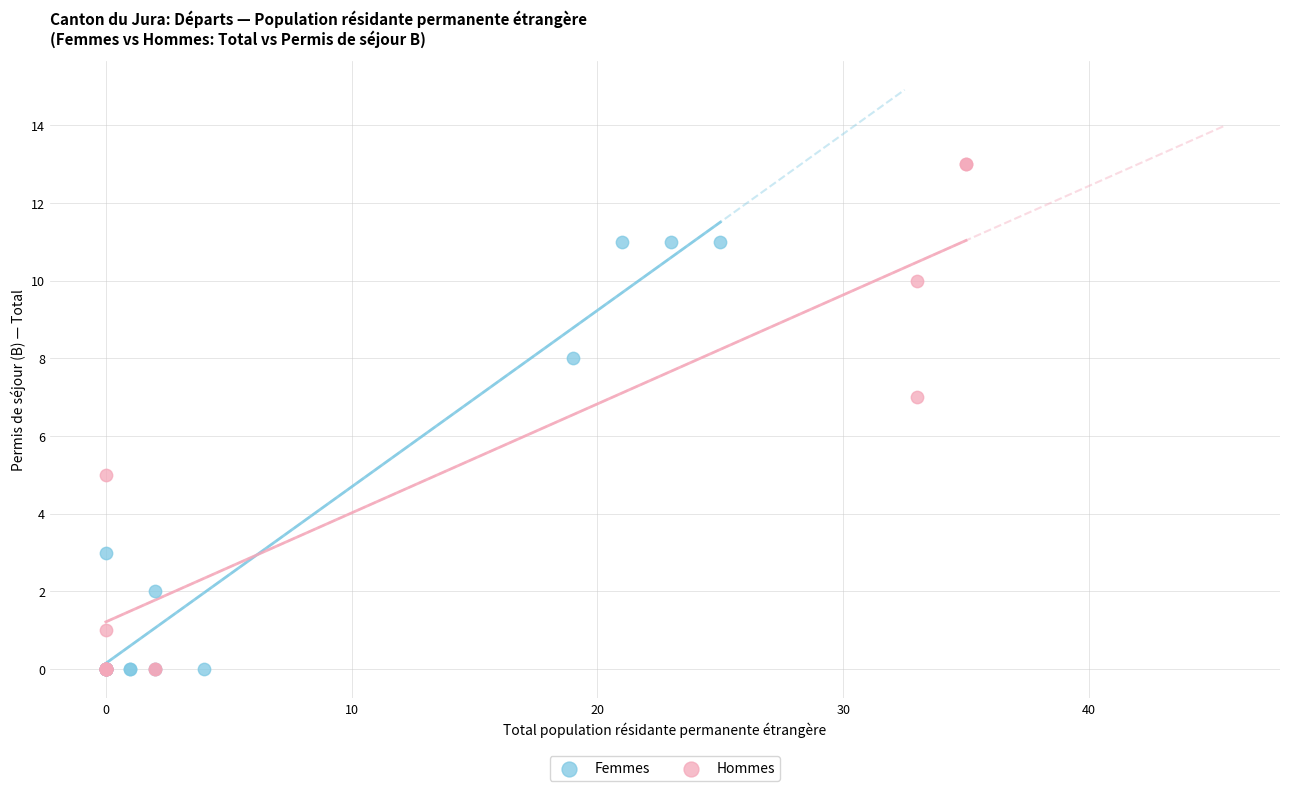

Which series reaches the maximum Y coordinate?

Hommes